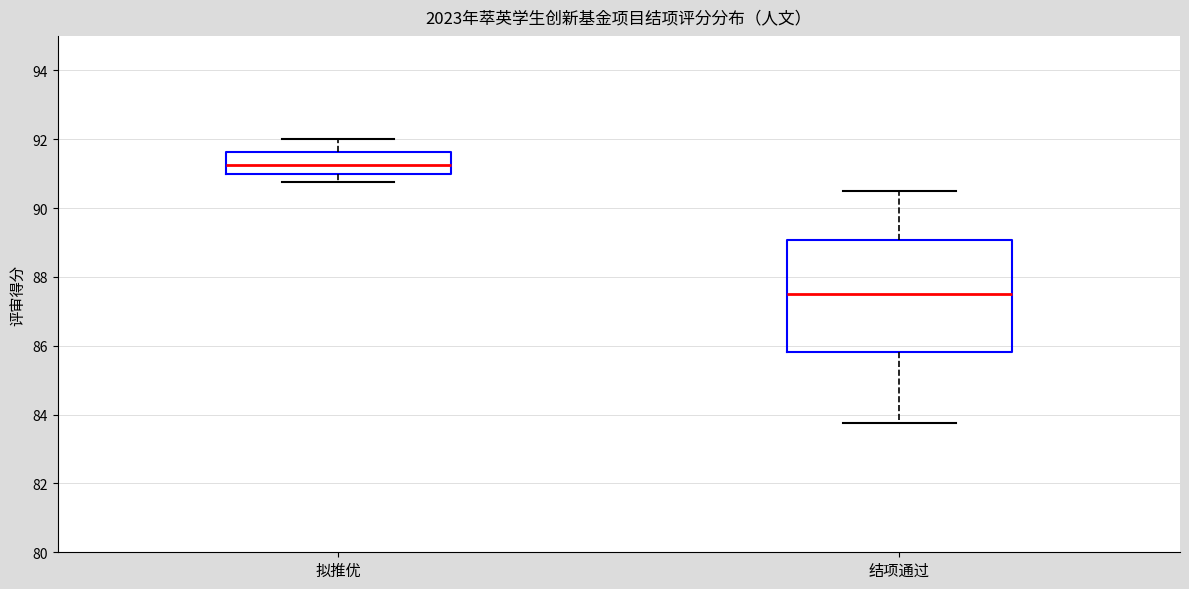

Reading left to right, transcribe this box plot: for each box, give where its median line is, the range the box spans, and where its two whiskers end, as read against the y-axis. The values are not printed on the chart, so give them approximately, as read against the axis.

拟推优: median 91.2, box 91.0 to 91.6, whiskers 90.8 to 92.0
结项通过: median 87.6, box 85.8 to 89.0, whiskers 83.8 to 90.6